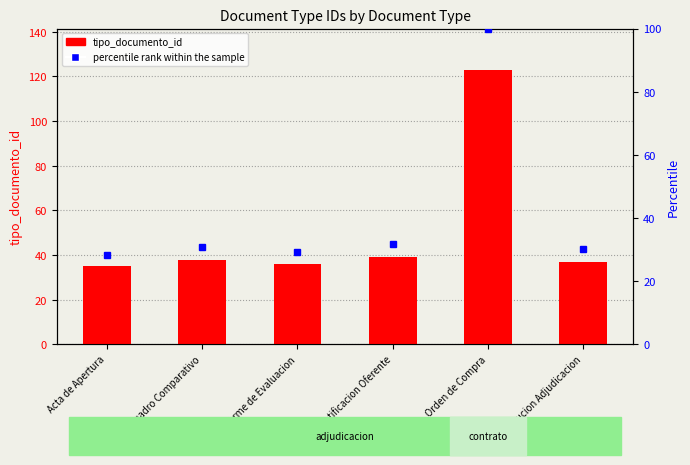

Rank the series by their average value, from lowest to highest.

percentile rank within the sample, tipo_documento_id